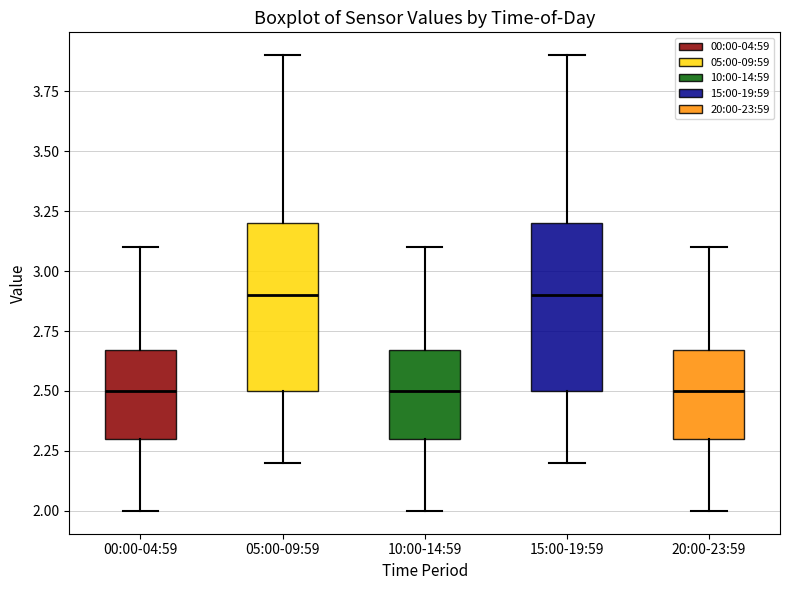

Reading left to right, read every box against the y-axis: the position of its median line, the range the box covers, and the ends of its whiskers. The values are not printed on the chart, so give them approximately, as read against the axis.

00:00-04:59: median 2.50, box 2.30 to 2.65, whiskers 2.00 to 3.10
05:00-09:59: median 2.90, box 2.50 to 3.20, whiskers 2.20 to 3.90
10:00-14:59: median 2.50, box 2.30 to 2.65, whiskers 2.00 to 3.10
15:00-19:59: median 2.90, box 2.50 to 3.20, whiskers 2.20 to 3.90
20:00-23:59: median 2.50, box 2.30 to 2.65, whiskers 2.00 to 3.10